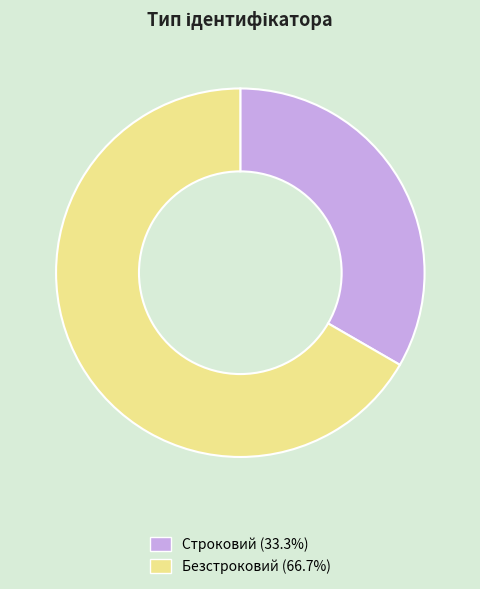

Which slice is the smallest?

Строковий